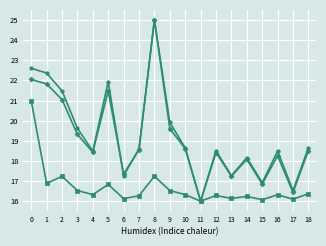

What is the difference between the highest and lowest values at 15?

0.8